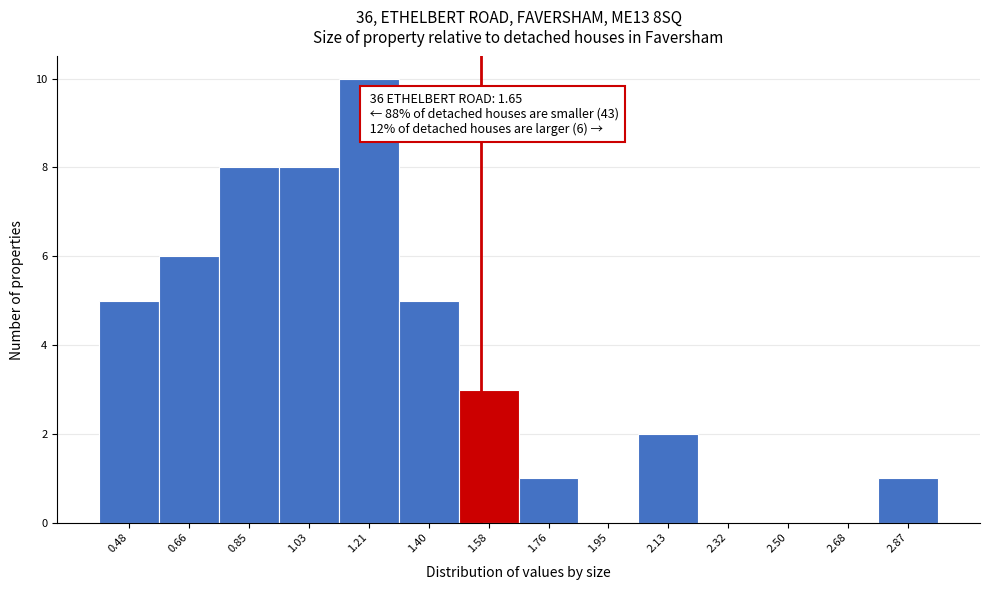

Reading left to right, what are all the values shown in this chart?

0.48=5	0.66=6	0.85=8	1.03=8	1.21=10	1.40=5	1.58=3	1.76=1	1.95=0	2.13=2	2.32=0	2.50=0	2.68=0	2.87=1